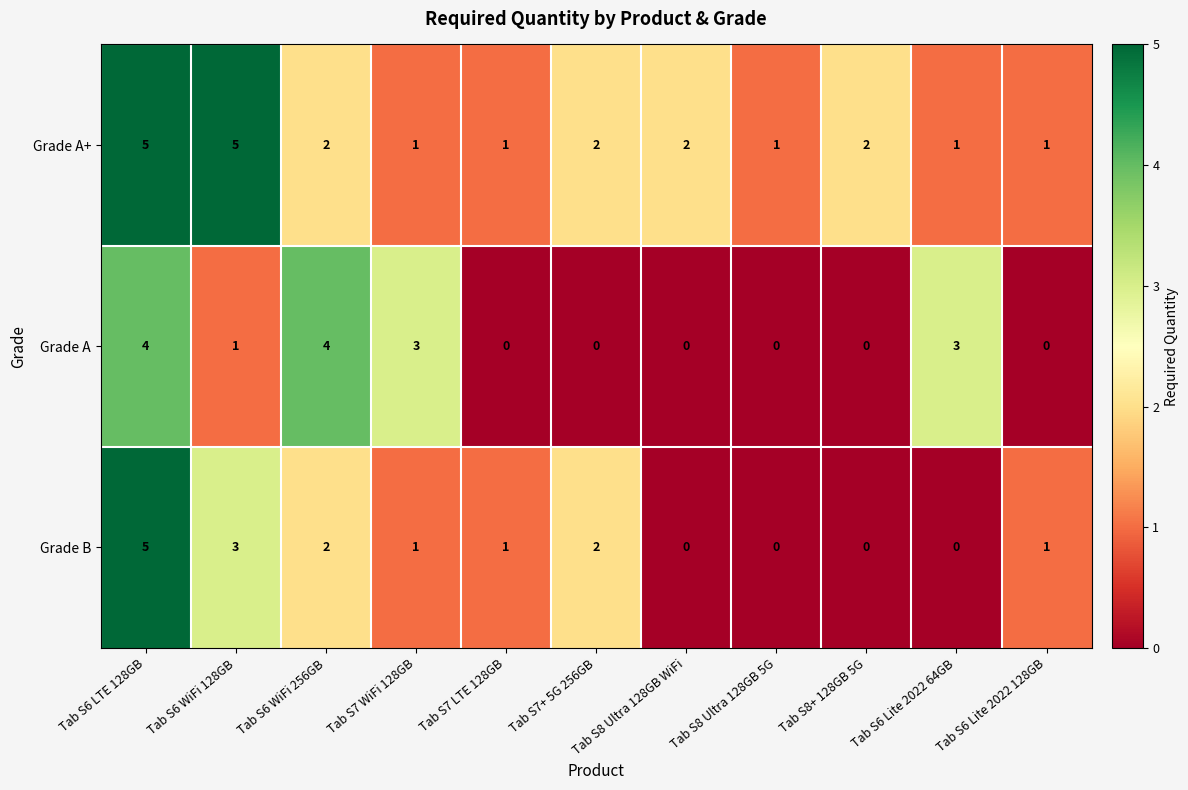

The value of Grade A+ at Tab S7+ 5G 256GB is 2. True or false?

True